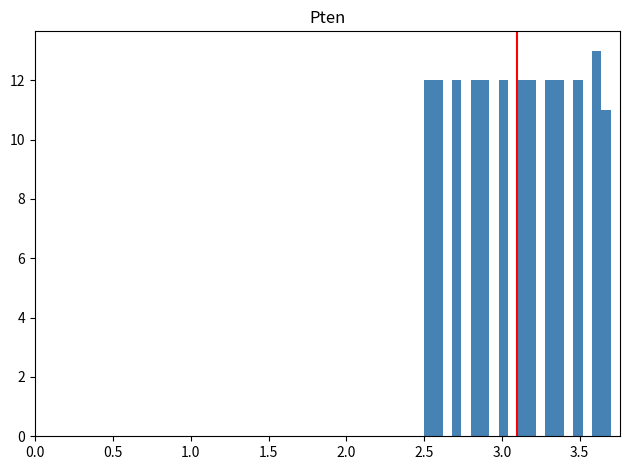

Around what value on the x-axis is the tallest bar? Give the approximate position of its centre, as read against the axis.

3.60